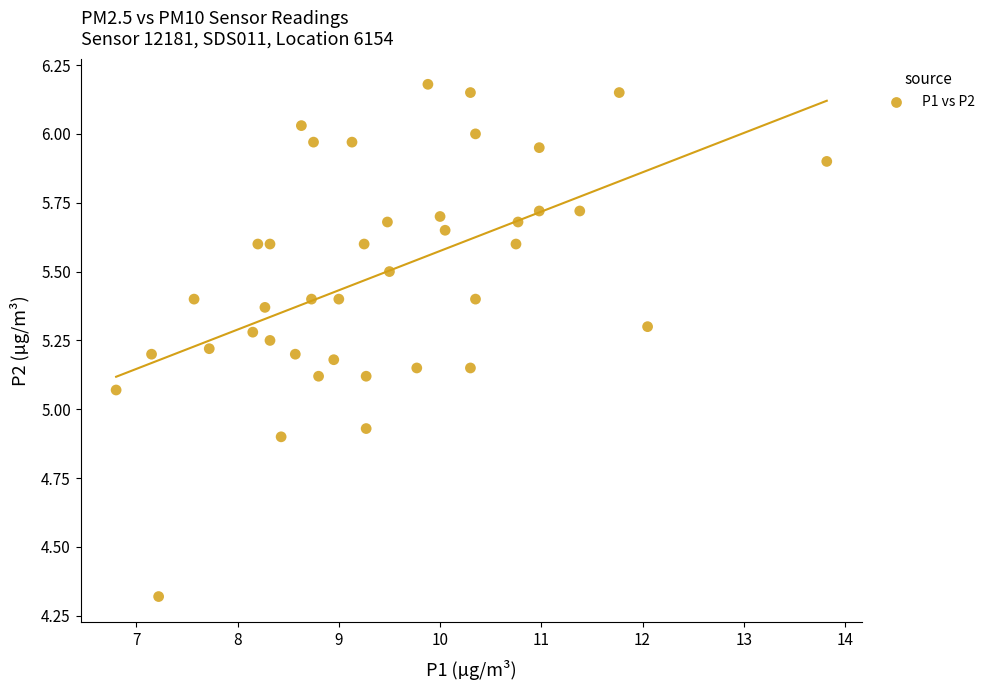

What is the range of X values (max minus min)?

7.0